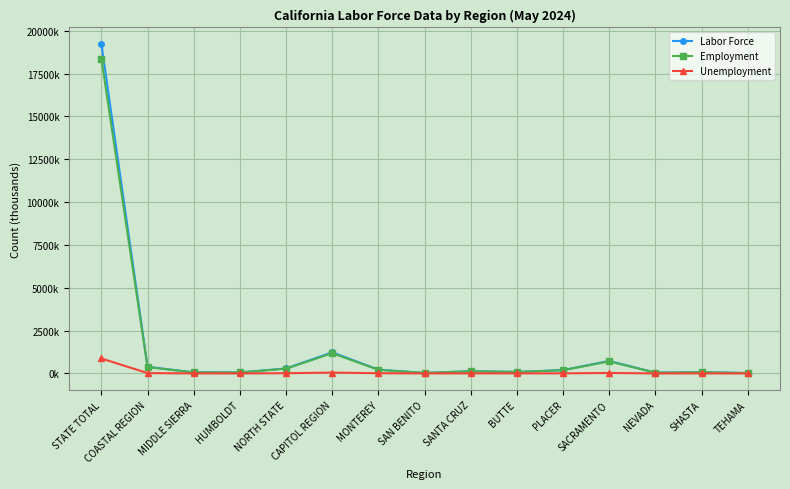

What are all the series names shown in the legend?

Labor Force, Employment, Unemployment